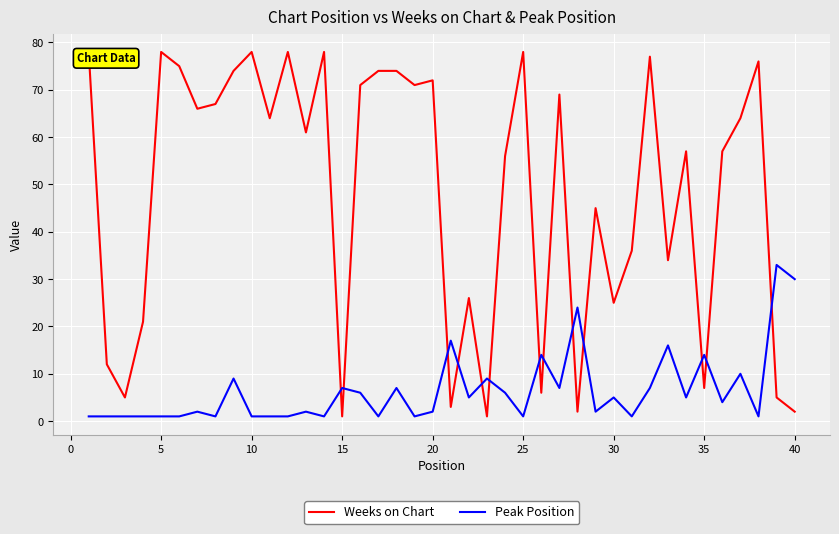

What is the average value of the Peak Position series?

6